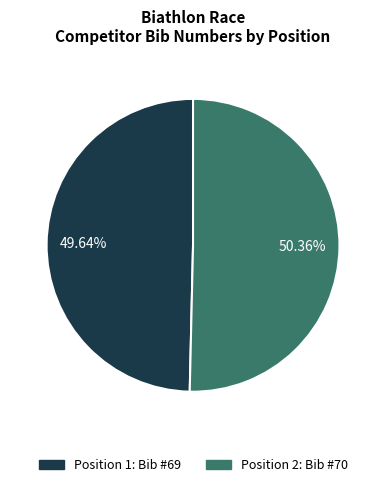

Does any single category account for the majority?

Yes